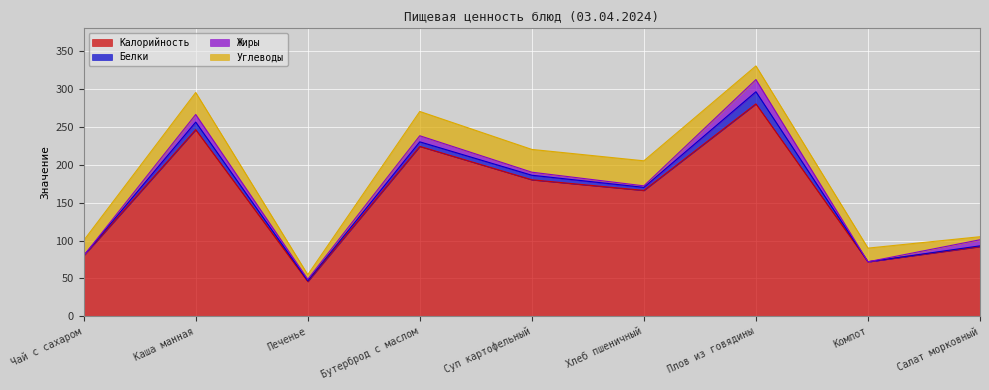

What is the spread (max minus min) of values at Суп картофельный?

176